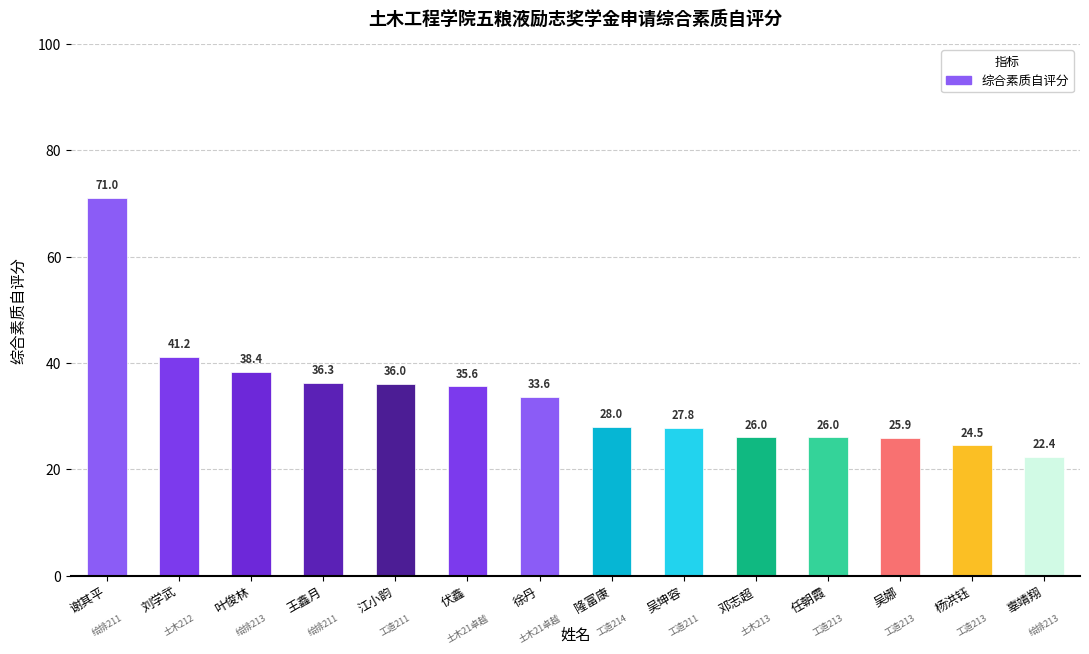

Reading left to right, list all the values displayed in this chart.

谢其平=71.0	刘学武=41.2	叶俊林=38.4	王鑫月=36.3	江小韵=36.0	伏鑫=35.6	徐丹=33.6	隆富康=28.0	吴坤容=27.8	邓志超=26.0	任朝霞=26.0	吴娜=25.9	杨洪钰=24.5	辜靖翔=22.4